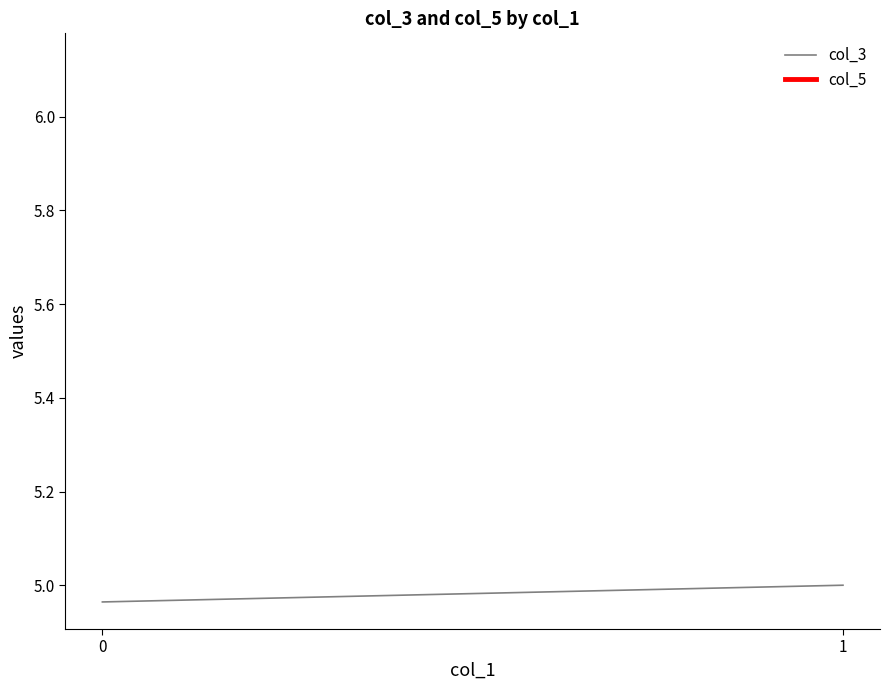

What is the value of the col_3 point at the 2nd from the left?

5.0